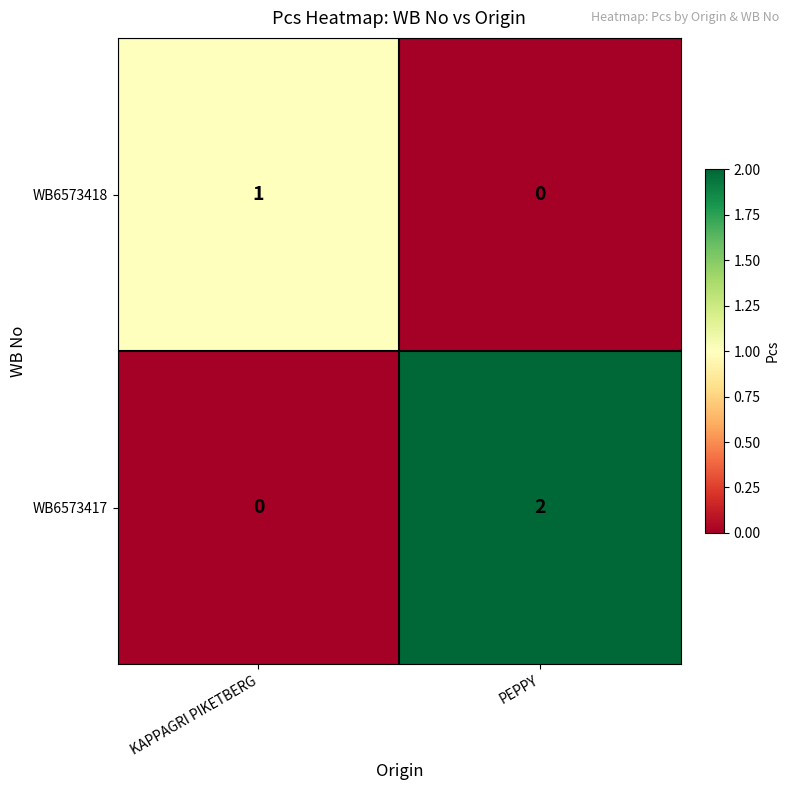

The WB6573418 series shows 0 at KAPPAGRI PIKETBERG. True or false?

False